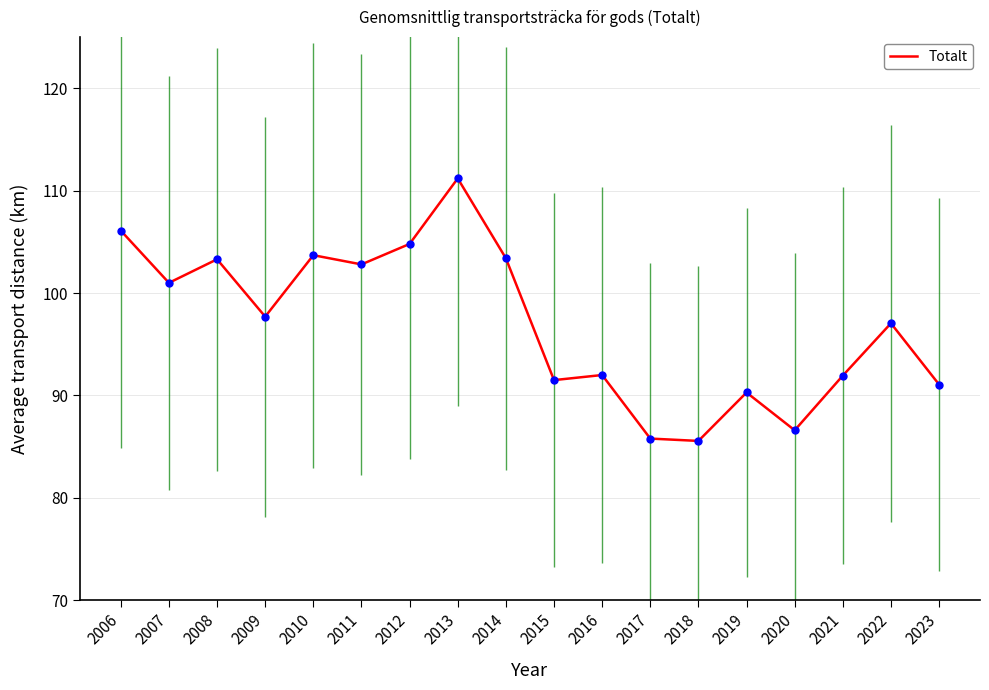

True or false: there are more than 2 points higher than both neighbors.

True